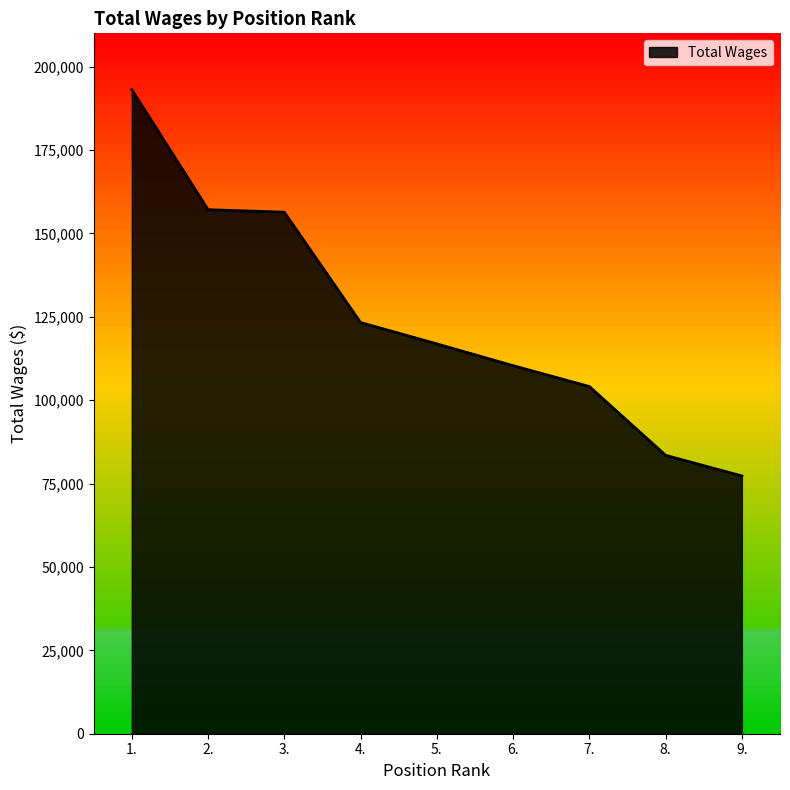

What is the minimum value shown in the chart?

77290